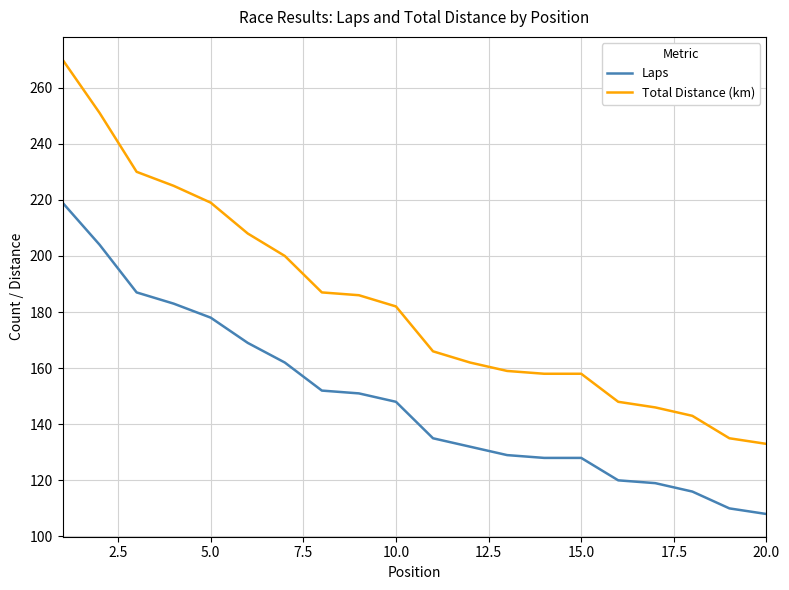

Does the chart have visible grid lines?

Yes